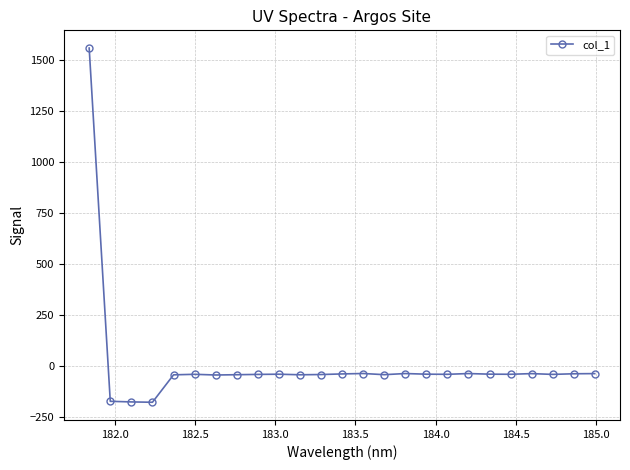

What is the value of the 19th point from the left?

-37.6